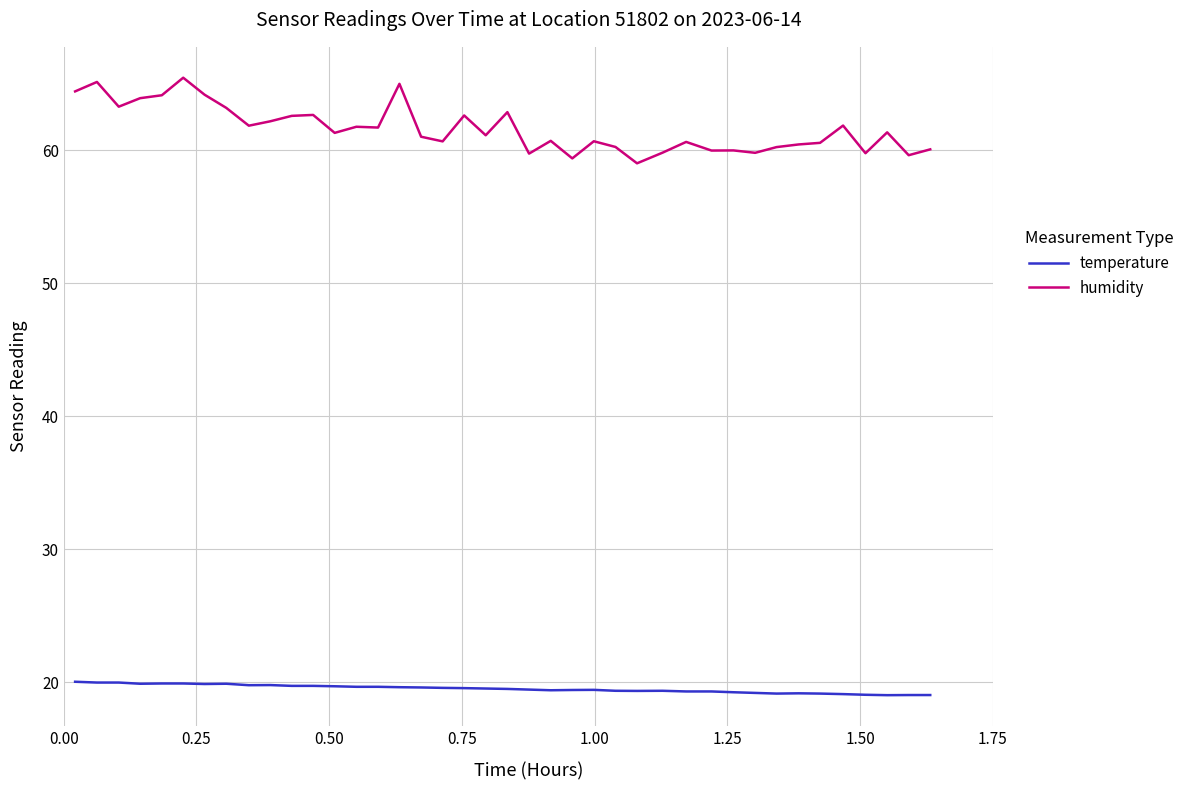

What is the maximum value shown in the chart?

65.5